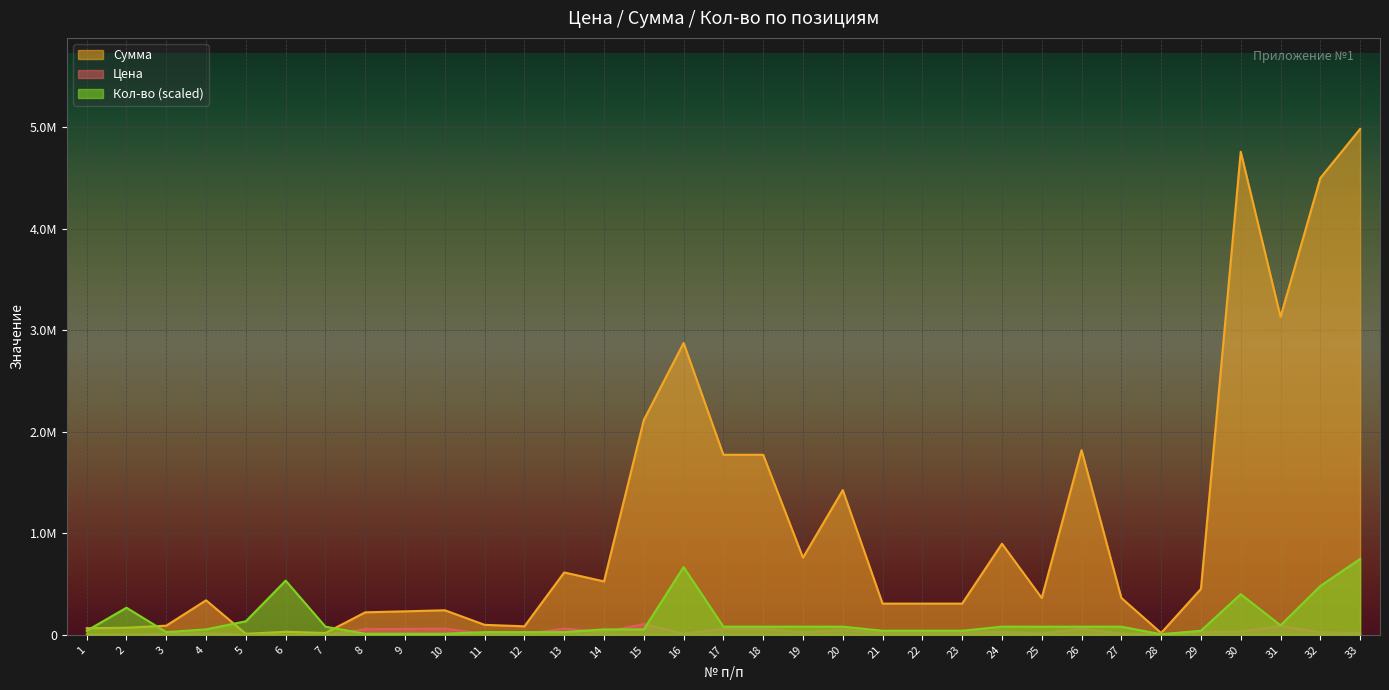

What is the value of the Цена point at the 32nd from the left?

25000